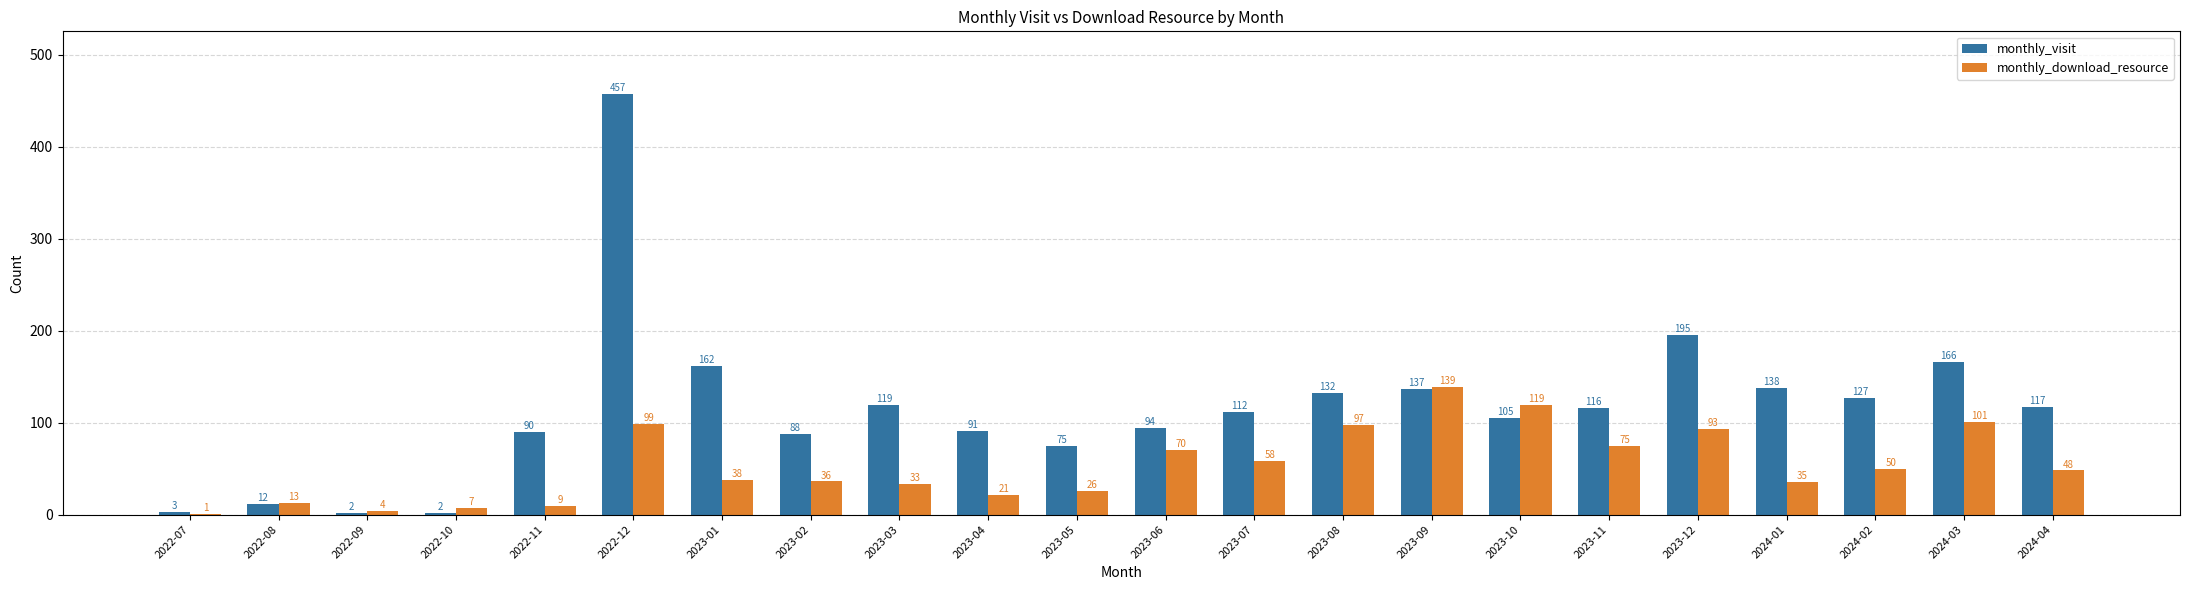

Where is monthly_visit nearest to the value 229?

2023-12